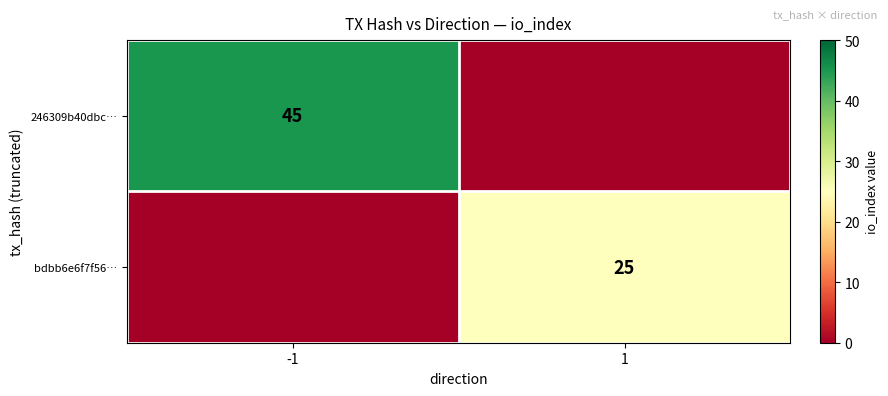

Which has a higher value, -1 or 1?

-1